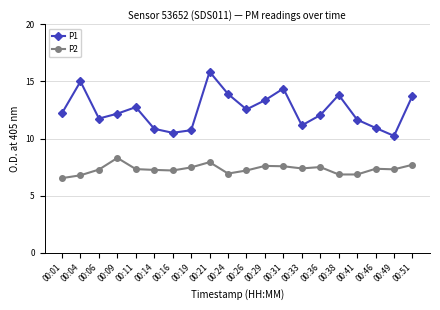

List the series in order of their peak value, lowest first.

P2, P1